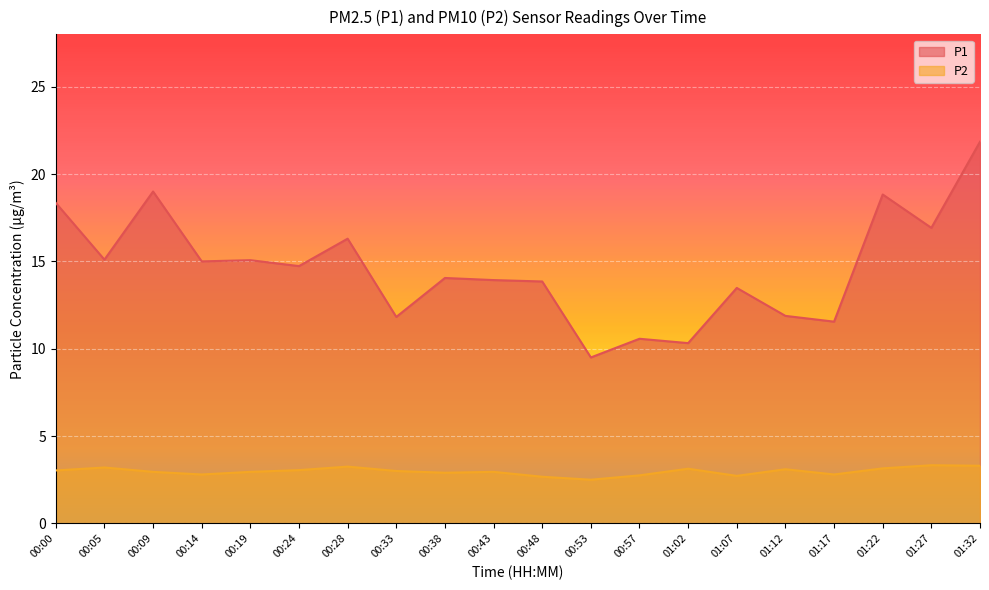

True or false: P1 has a value of 6.7 at 00:38.

False